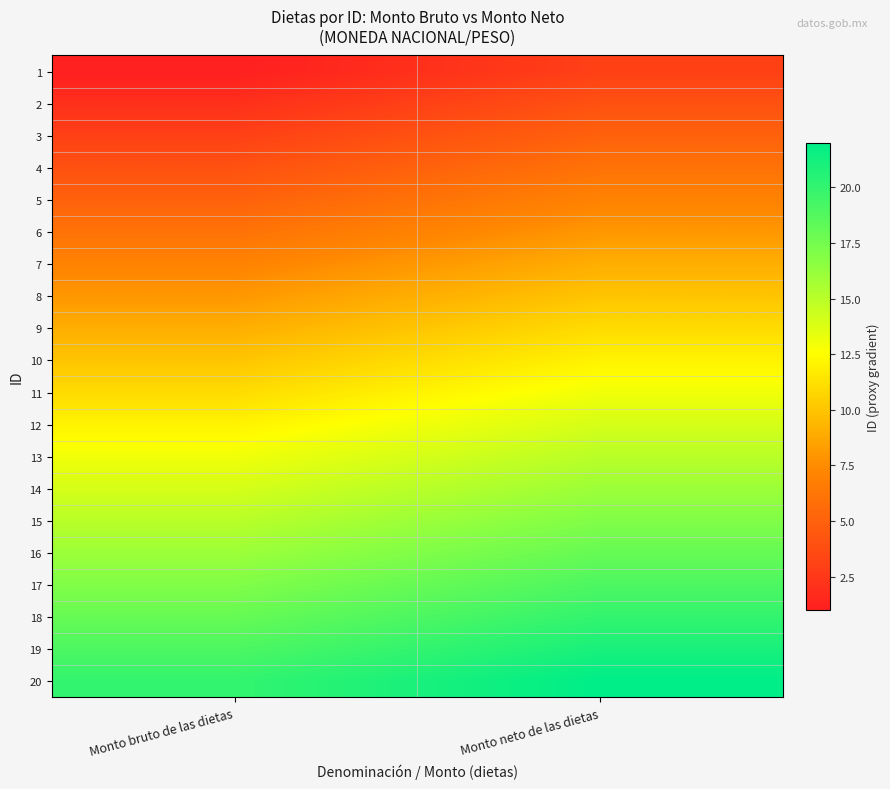

Reading right to left, transcribe all the data shown in this chart.

1: Monto neto de las dietas=3	Monto bruto de las dietas=1
2: Monto neto de las dietas=4	Monto bruto de las dietas=2
3: Monto neto de las dietas=5	Monto bruto de las dietas=3
4: Monto neto de las dietas=6	Monto bruto de las dietas=4
5: Monto neto de las dietas=7	Monto bruto de las dietas=5
6: Monto neto de las dietas=8	Monto bruto de las dietas=6
7: Monto neto de las dietas=9	Monto bruto de las dietas=7
8: Monto neto de las dietas=10	Monto bruto de las dietas=8
9: Monto neto de las dietas=11	Monto bruto de las dietas=9
10: Monto neto de las dietas=12	Monto bruto de las dietas=10
11: Monto neto de las dietas=13	Monto bruto de las dietas=11
12: Monto neto de las dietas=14	Monto bruto de las dietas=12
13: Monto neto de las dietas=15	Monto bruto de las dietas=13
14: Monto neto de las dietas=16	Monto bruto de las dietas=14
15: Monto neto de las dietas=17	Monto bruto de las dietas=15
16: Monto neto de las dietas=18	Monto bruto de las dietas=16
17: Monto neto de las dietas=19	Monto bruto de las dietas=17
18: Monto neto de las dietas=20	Monto bruto de las dietas=18
19: Monto neto de las dietas=21	Monto bruto de las dietas=19
20: Monto neto de las dietas=22	Monto bruto de las dietas=20